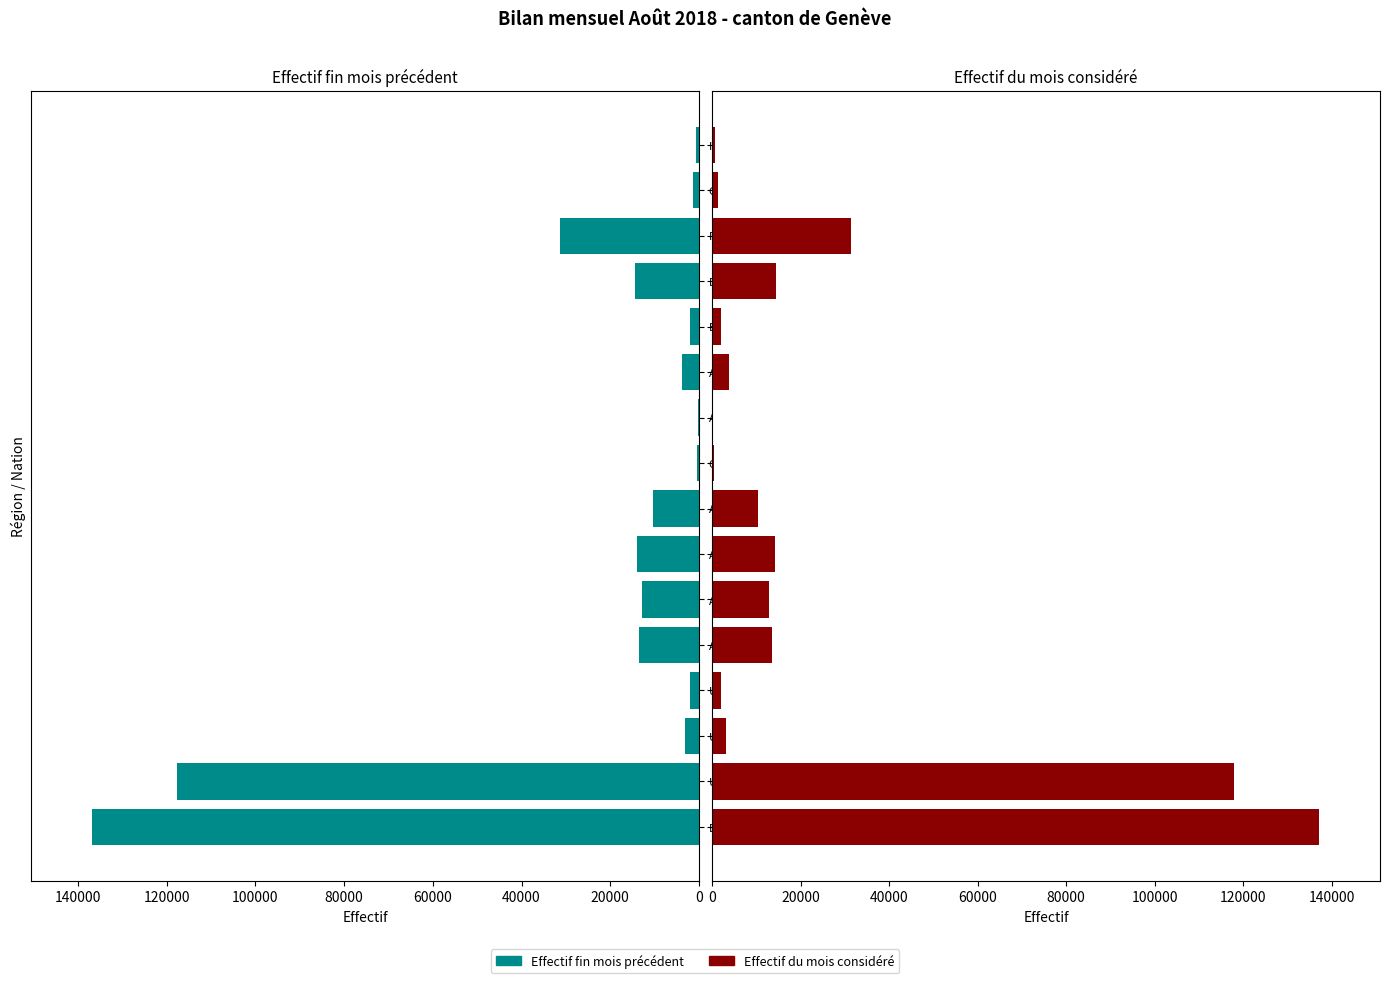

What are all the series names shown in the legend?

Effectif fin mois précédent, Effectif du mois considéré